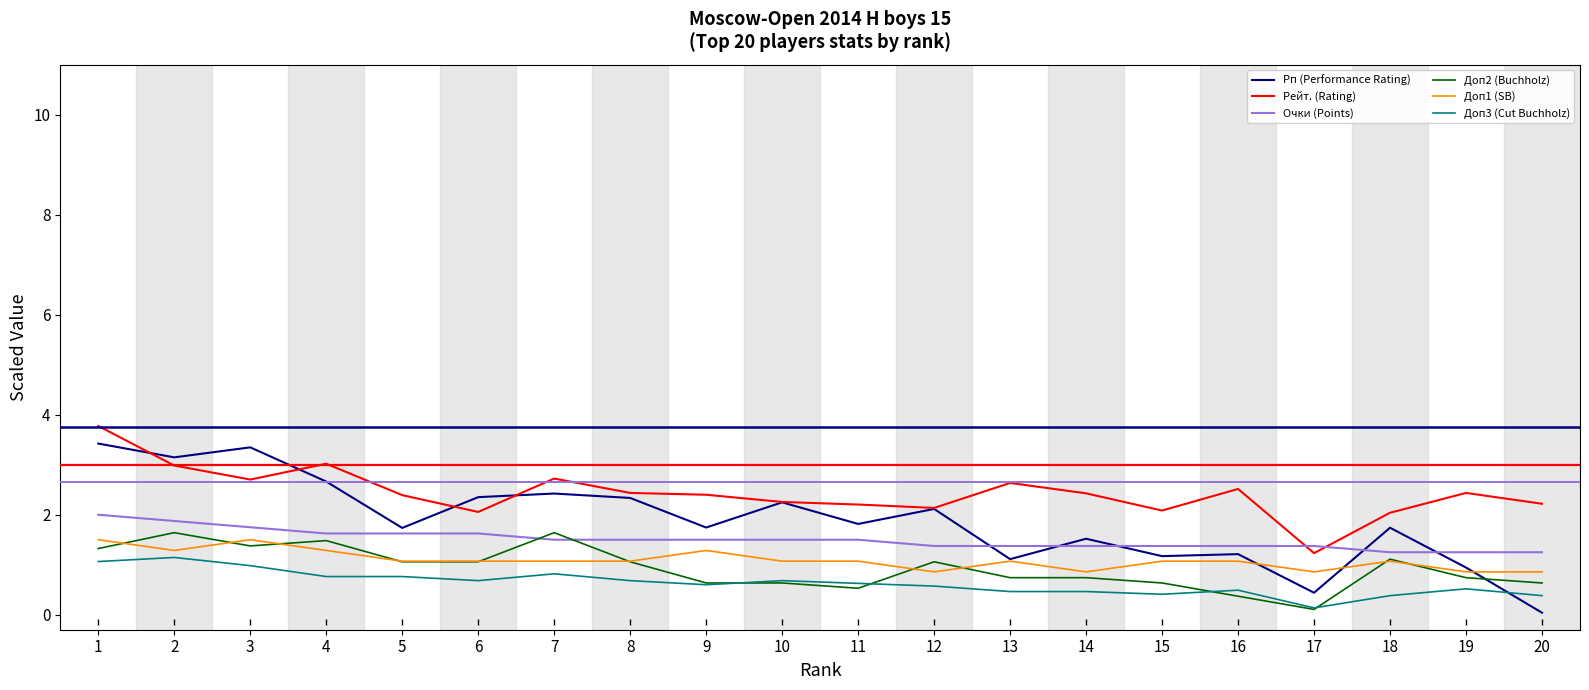

The value of Доп2 (Buchholz) at 12 is 0.5. True or false?

False